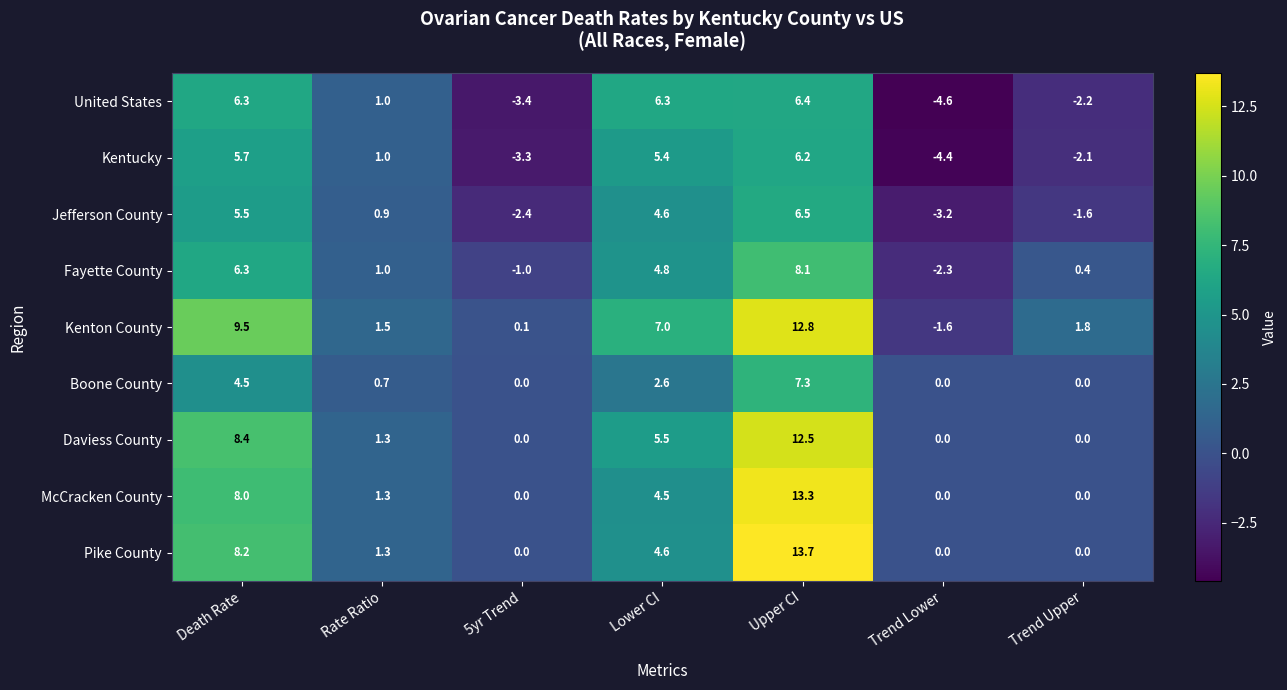

Where is Pike County nearest to the value 6?

Lower CI